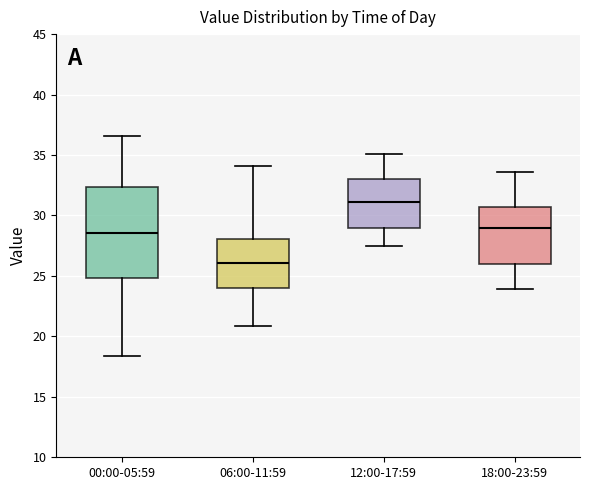

Comparing the boxes themselves (not the whiskers), which one is the tallest?

00:00-05:59